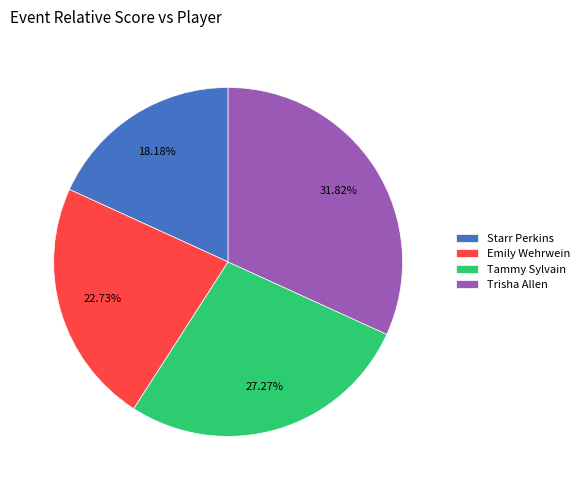

Count the number of slices in the pie.

4